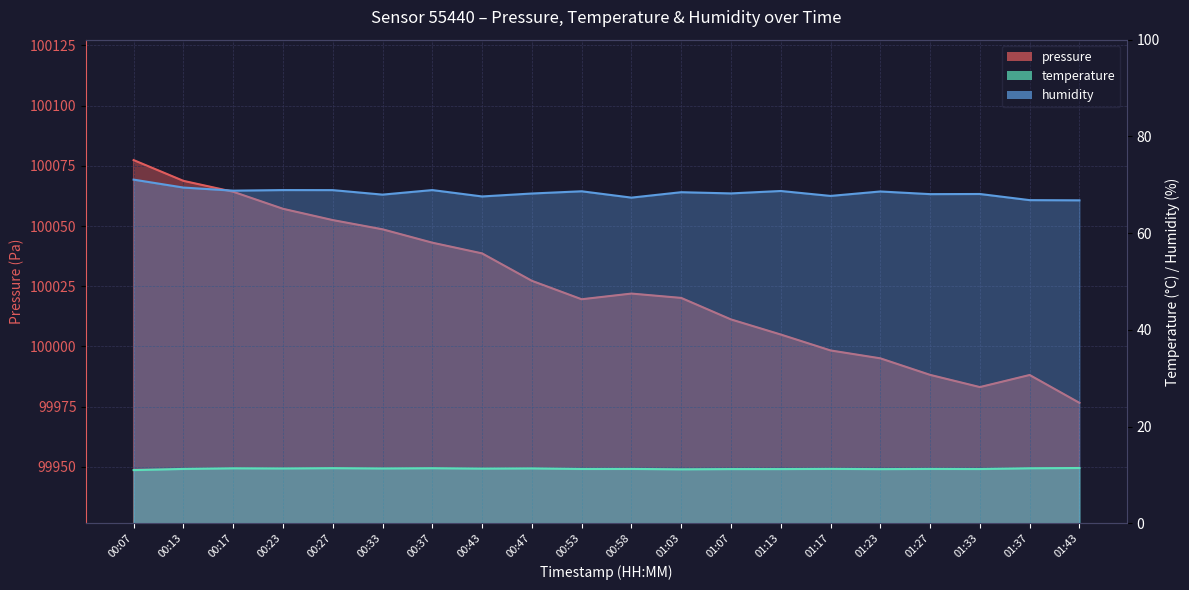

Between 01:17 and 00:23, which is larger?

00:23